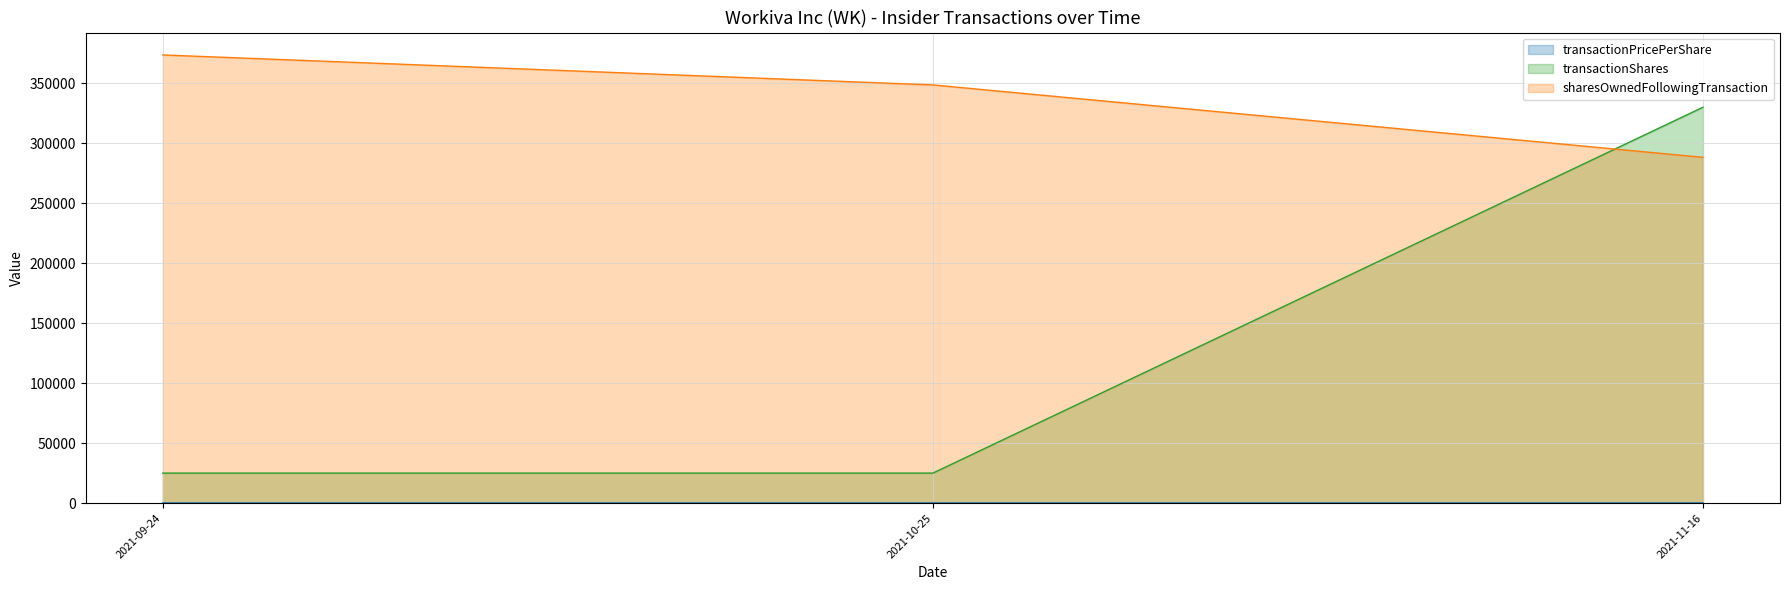

At which category is the sum across all series the highest?

2021-11-16